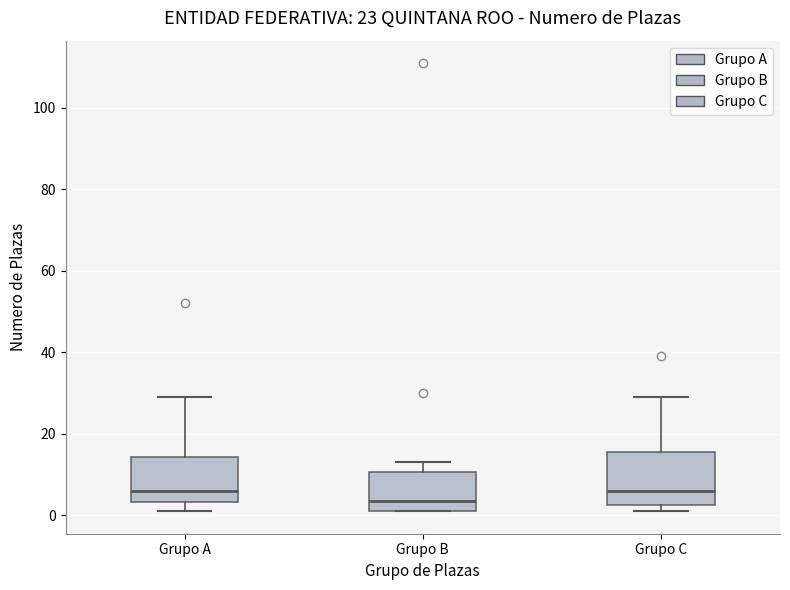

Reading left to right, read every box against the y-axis: the position of its median line, the range the box covers, and the ends of its whiskers. The values are not printed on the chart, so give them approximately, as read against the axis.

Grupo A: median 6, box 4 to 14, whiskers 2 to 30
Grupo B: median 4, box 2 to 10, whiskers 2 to 14
Grupo C: median 6, box 2 to 16, whiskers 2 (just below the box's lower edge) to 30